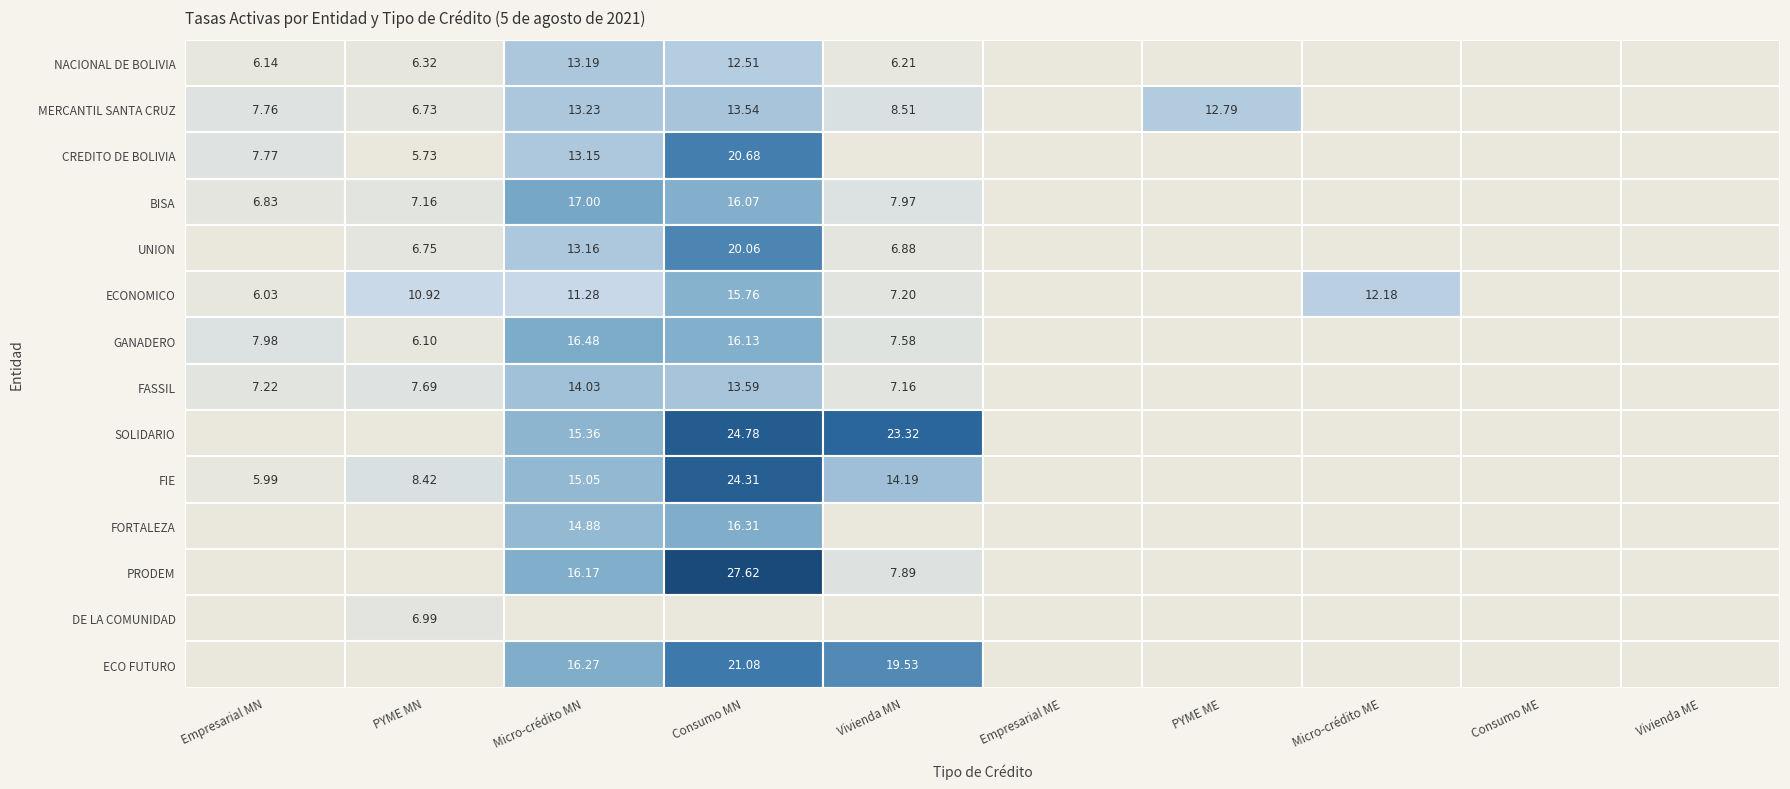

Which series has the widest spread of values?

PRODEM